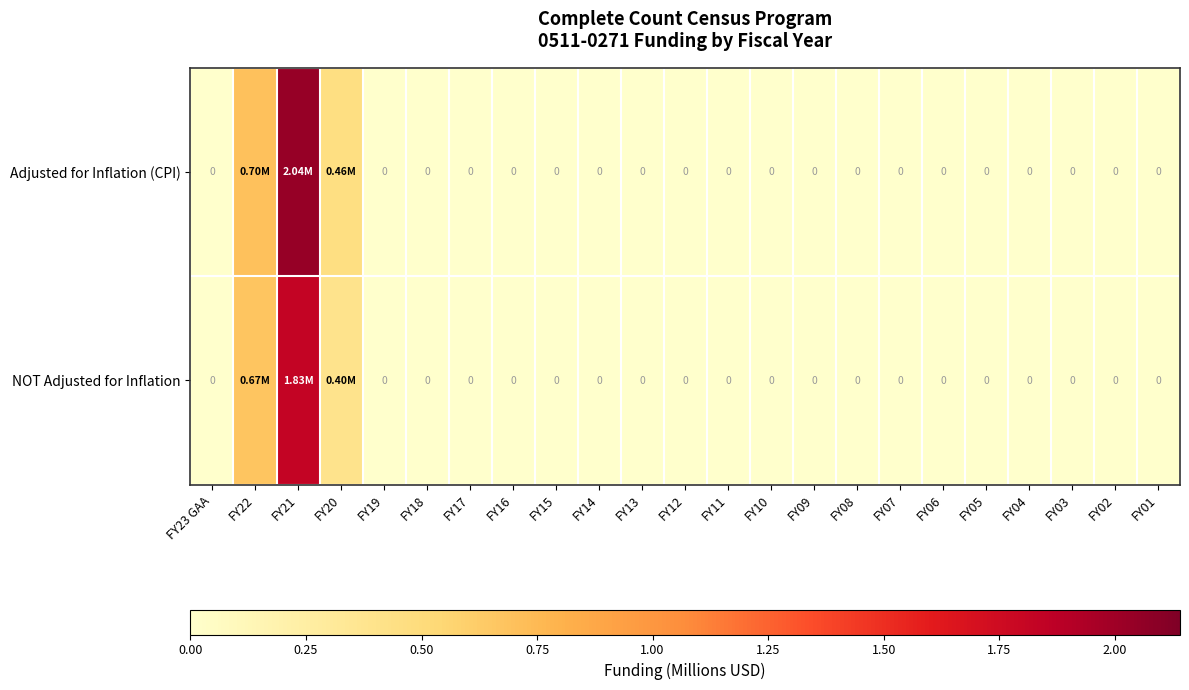

Between FY06 and FY02, which series saw the biggest shift?

row_0